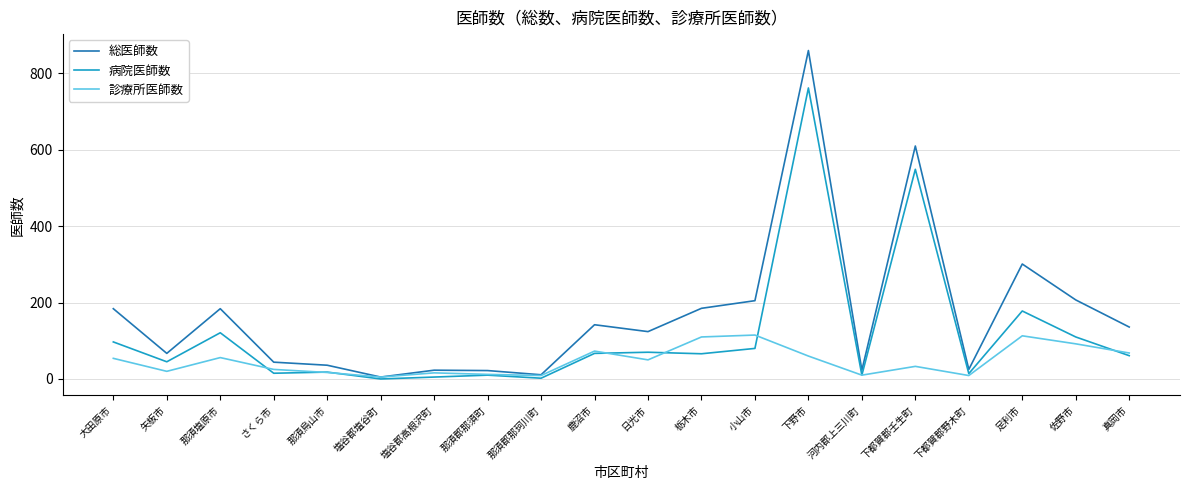

What is the approximate value of 診療所医師数 at 那須郡那珂川町?

9